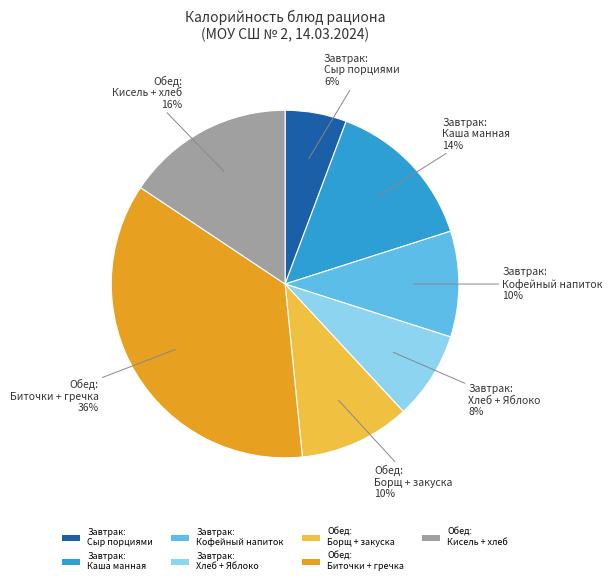

Does Завтрак: Сыр порциями account for over 50% of the chart?

No